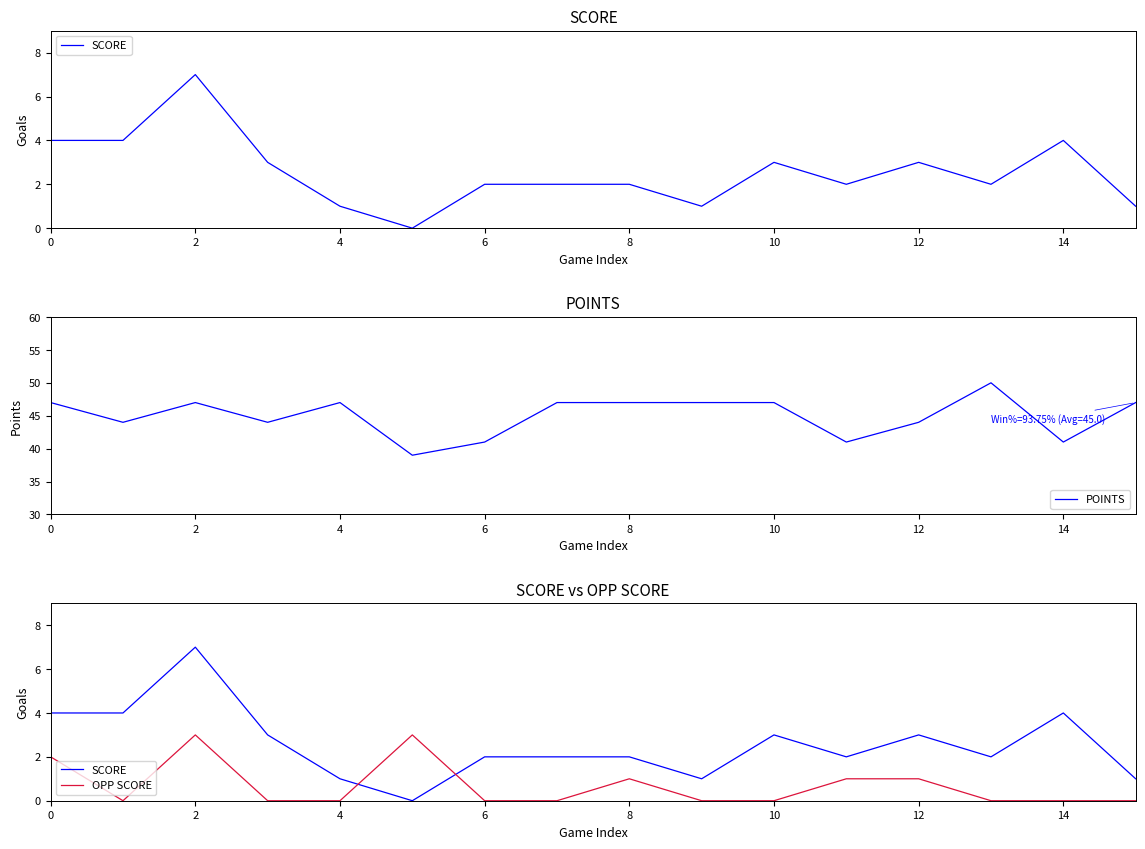

Which label corresponds to the largest value in the chart?

13